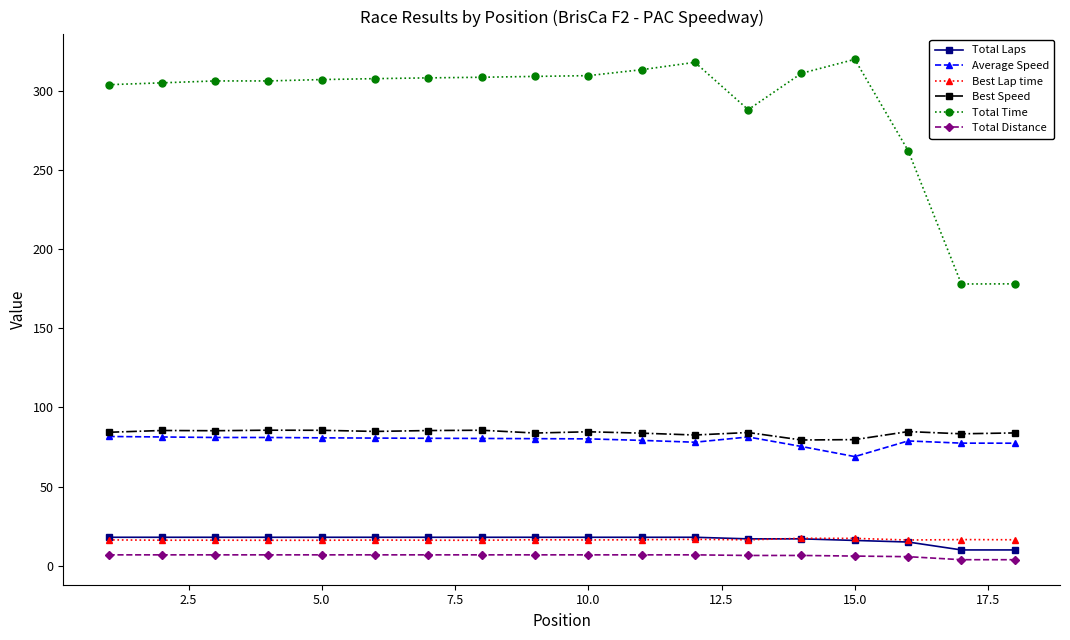

True or false: Total Distance and Average Speed cross at least once.

False